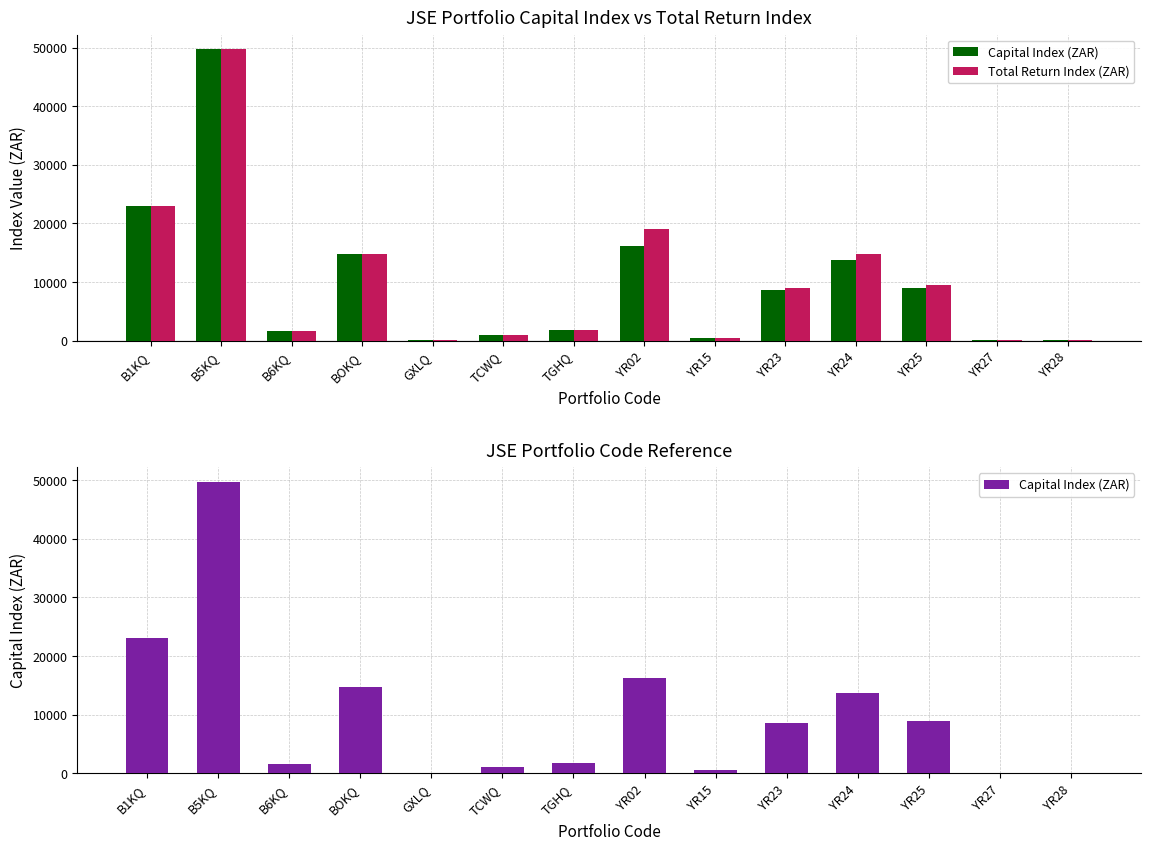

What is the label of the 7th bar from the left?

TGHQ